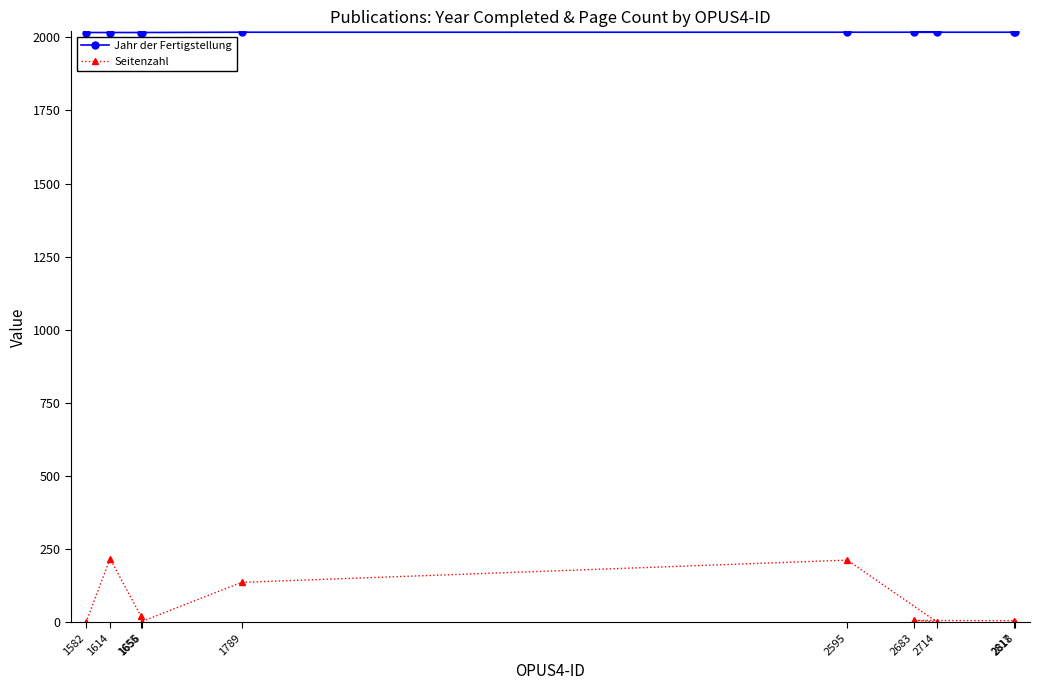

Rank the series by their maximum value, from lowest to highest.

Seitenzahl, Jahr der Fertigstellung